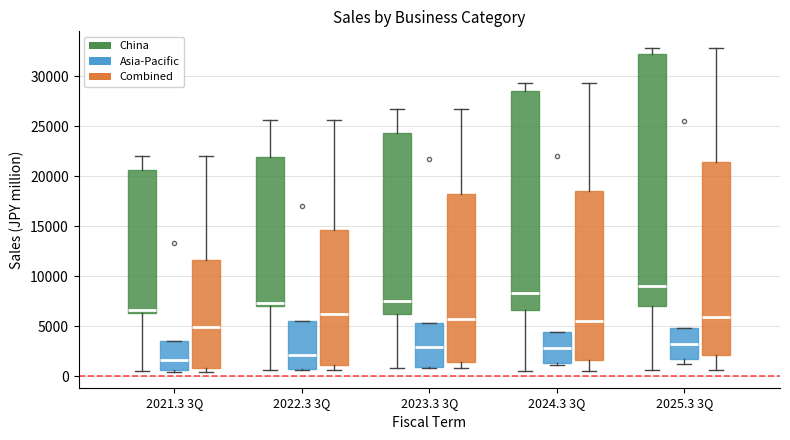

Reading left to right, transcribe this box plot: for each box, give where its median line is, the range the box spans, and where its two whiskers end, as read against the y-axis. The values are not printed on the chart, so give them approximately, as read against the axis.

2021.3 3Q (China): median 6500 (just above the box's lower edge), box 6500 to 20500, whiskers 500 to 22000
2021.3 3Q (Asia-Pacific): median 1500, box 500 to 3500, whiskers 500 to 3500
2021.3 3Q (Combined): median 5000, box 1000 to 11500, whiskers 500 to 22000
2022.3 3Q (China): median 7500, box 7000 to 22000, whiskers 500 to 25500
2022.3 3Q (Asia-Pacific): median 2000, box 1000 to 5500, whiskers 500 to 5500
2022.3 3Q (Combined): median 6000, box 1000 to 14500, whiskers 500 to 25500
2023.3 3Q (China): median 7500, box 6000 to 24500, whiskers 1000 to 27000
2023.3 3Q (Asia-Pacific): median 3000, box 1000 to 5500, whiskers 1000 to 5500
2023.3 3Q (Combined): median 6000, box 1500 to 18000, whiskers 1000 to 27000
2024.3 3Q (China): median 8500, box 6500 to 28500, whiskers 500 to 29500
2024.3 3Q (Asia-Pacific): median 3000, box 1500 to 4500, whiskers 1000 to 4500
2024.3 3Q (Combined): median 5500, box 1500 to 18500, whiskers 500 to 29500
2025.3 3Q (China): median 9000, box 7000 to 32500, whiskers 500 to 33000
2025.3 3Q (Asia-Pacific): median 3000, box 1500 to 5000, whiskers 1000 to 5000
2025.3 3Q (Combined): median 6000, box 2000 to 21500, whiskers 500 to 33000